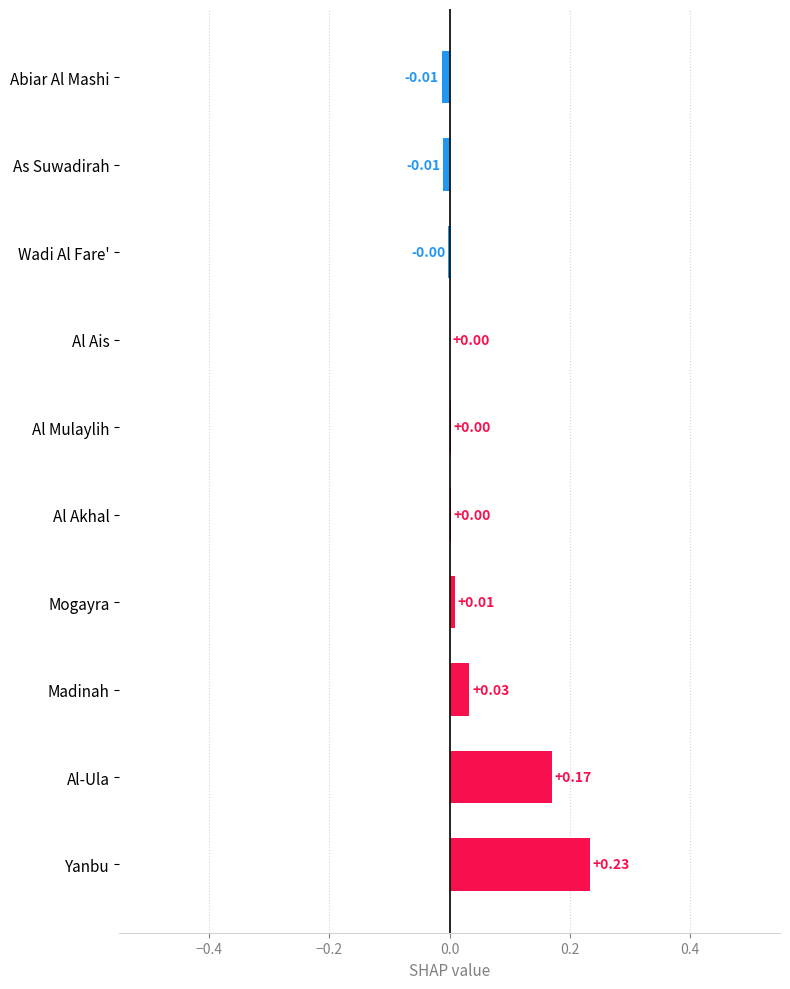

Which category has the highest value across all series?

Yanbu